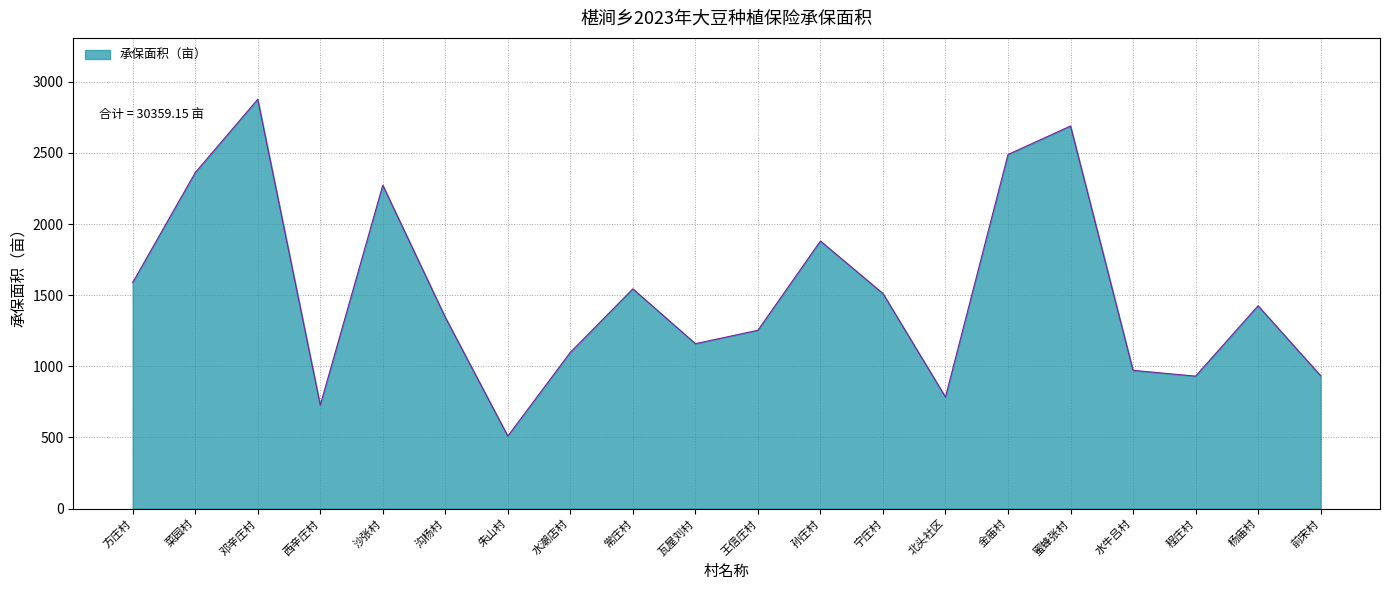

Where is the data nearest to the value 1693?

方庄村